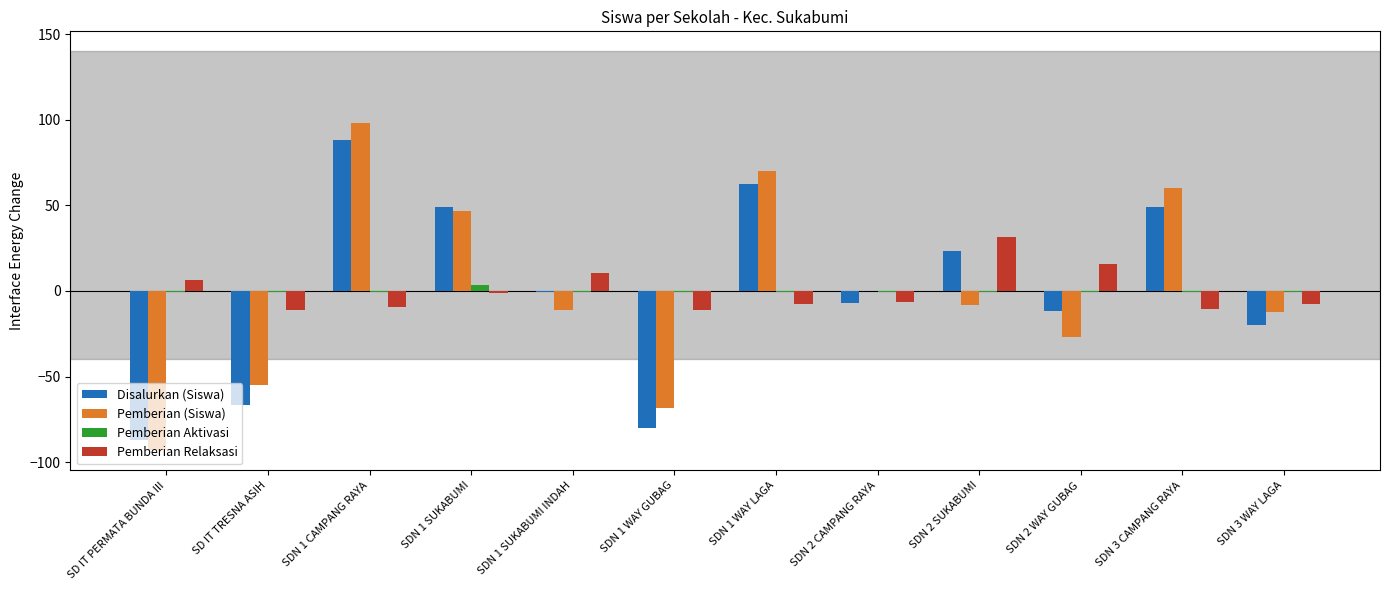

Which series has the largest range (max minus min)?

Pemberian (Siswa)